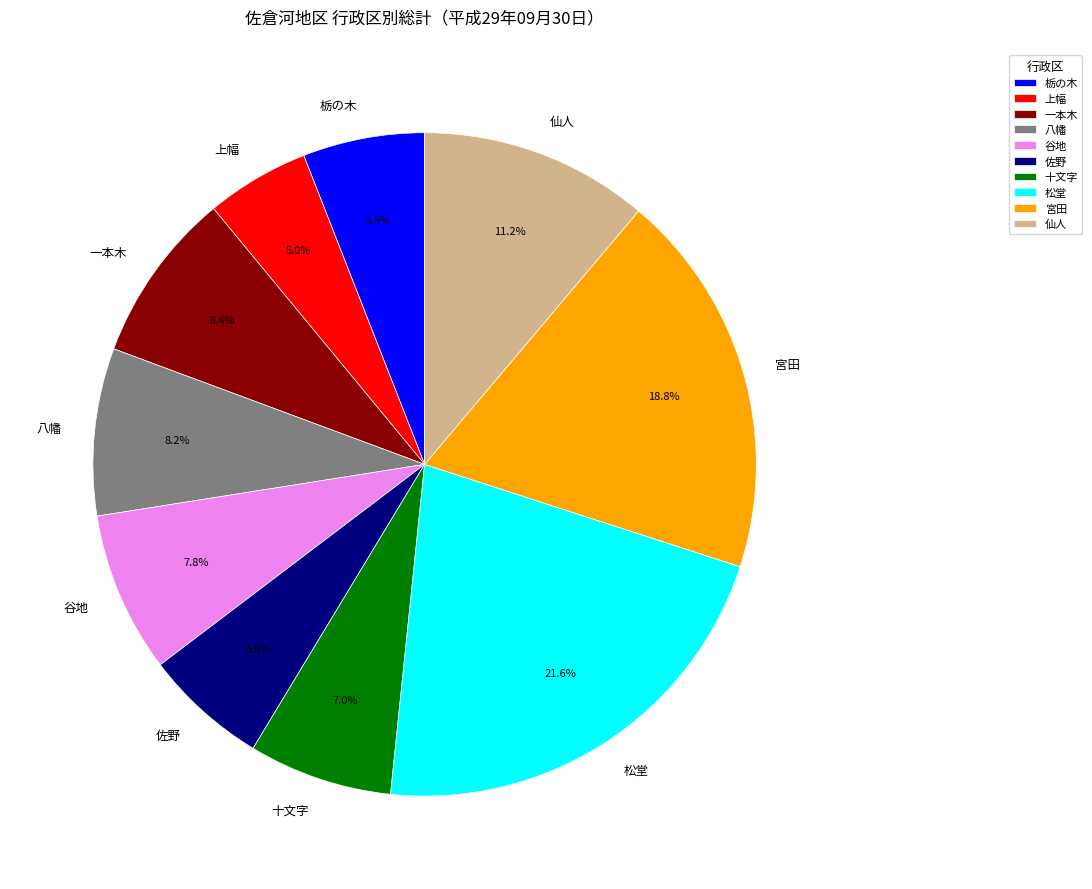

Is 栃の木 the majority of the pie?

No